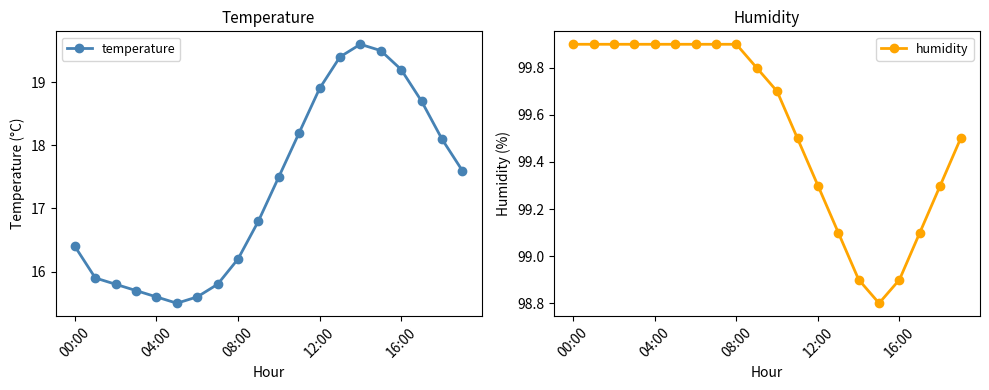

Reading left to right, list all the values displayed in this chart.

temperature: 16.4	15.9	15.8	15.7	15.6	15.5	15.6	15.8	16.2	16.8	17.5	18.2	18.9	19.4	19.6	19.5	19.2	18.7	18.1	17.6
humidity: 99.9	99.9	99.9	99.9	99.9	99.9	99.9	99.9	99.9	99.8	99.7	99.5	99.3	99.1	98.9	98.8	98.9	99.1	99.3	99.5